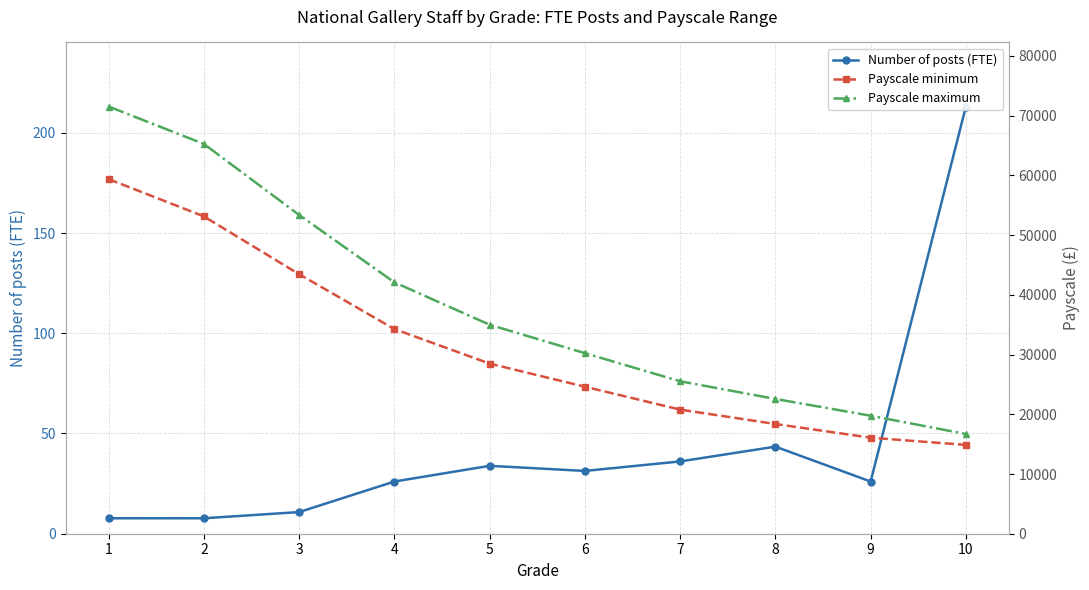

At which label is Payscale minimum closest to 37124?

4